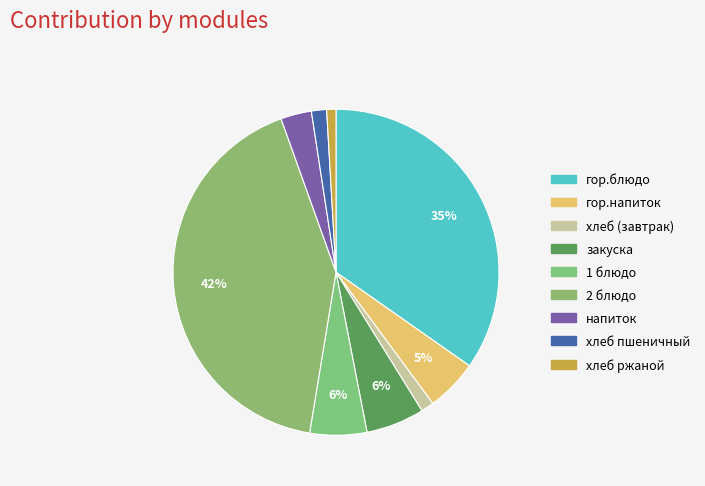

How many segments does this pie chart have?

9